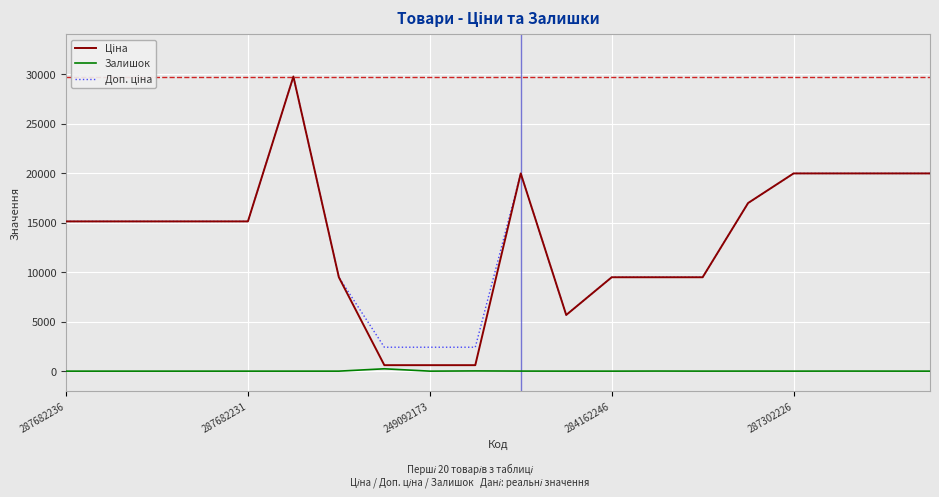

How many lines are shown in the chart?

3